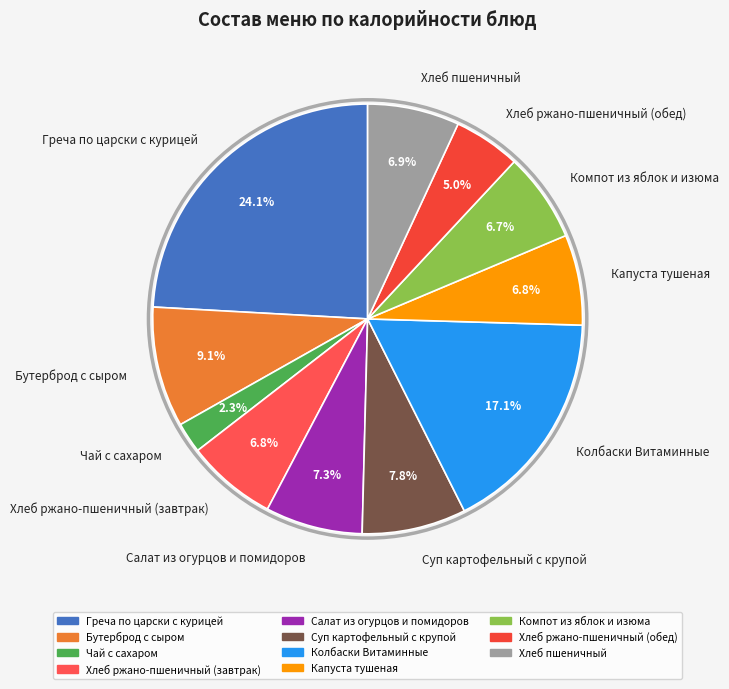

What percentage is the Хлеб ржано-пшеничный (завтрак) slice, to the nearest percent?

7%